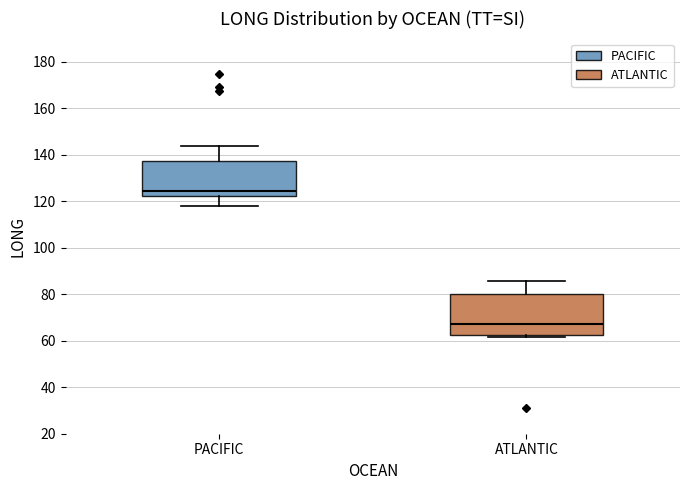

Where does the median line of the box for ATLANTIC sit on the y-axis? The values are not printed on the chart, so give them approximately, as read against the axis.

68